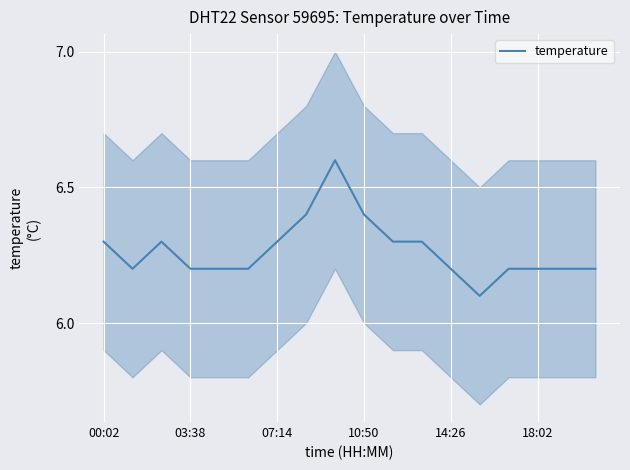

At which category does the chart reach its peak across all series?

8